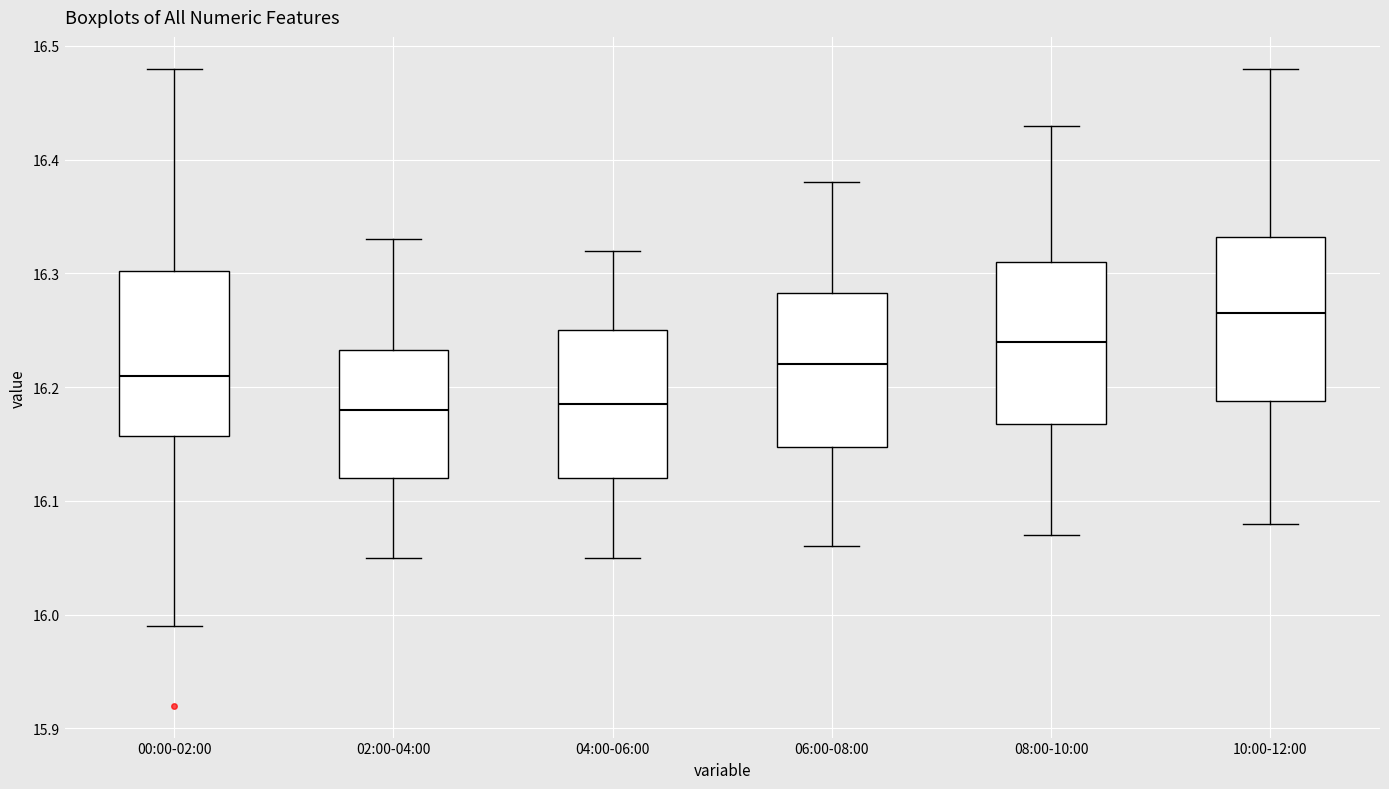

Where does the median line of the box for 04:00-06:00 sit on the y-axis? The values are not printed on the chart, so give them approximately, as read against the axis.

16.19